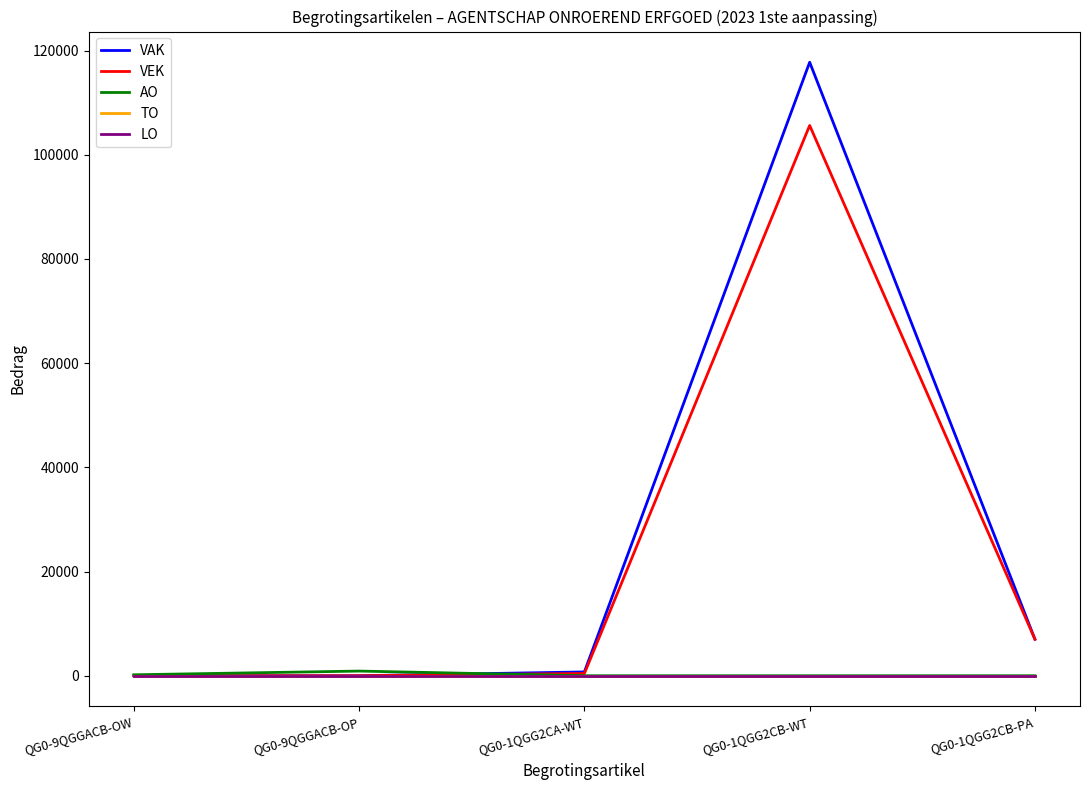

Where is the first local maximum for VEK?

QG0-1QGG2CB-WT